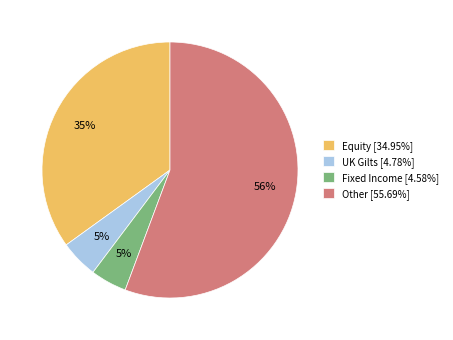

What percentage is the Fixed Income [4.58%] slice, to the nearest percent?

5%